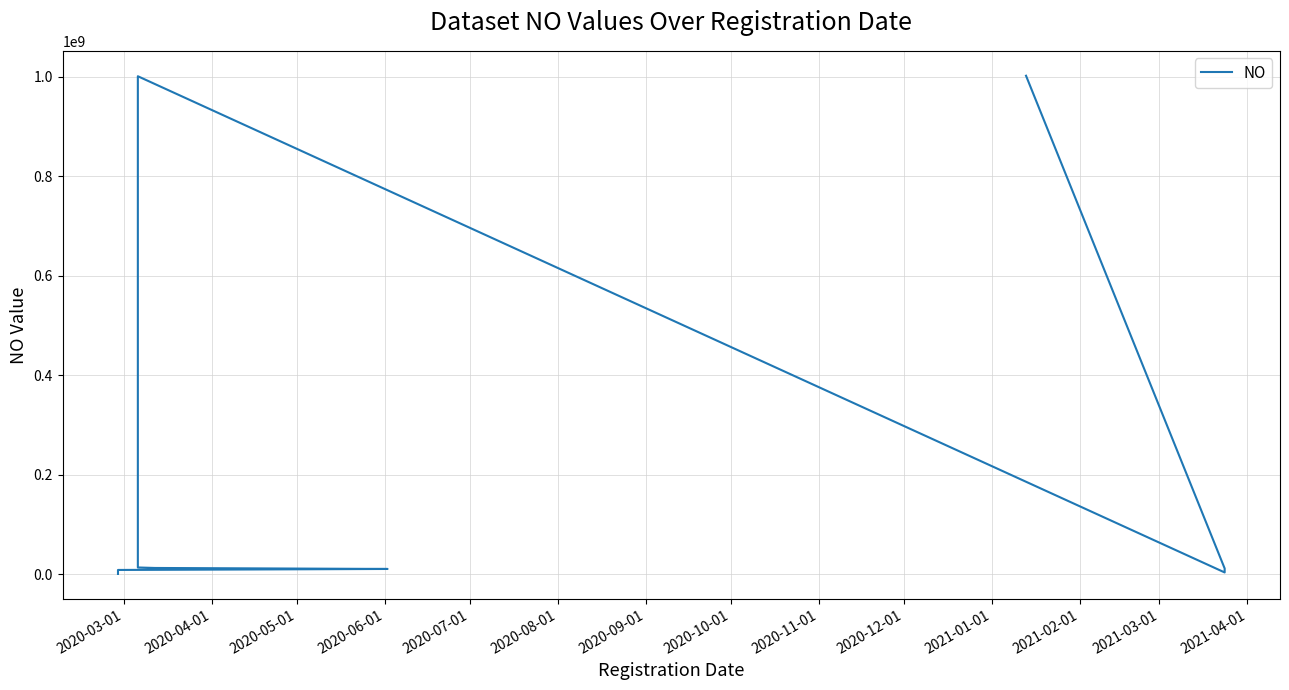

Reading left to right, what are all the values shown in this chart?

1000000	7000000	8000000	9000000	11000000	13000000	14000000	1001000000	4000000	12000000	1002000000